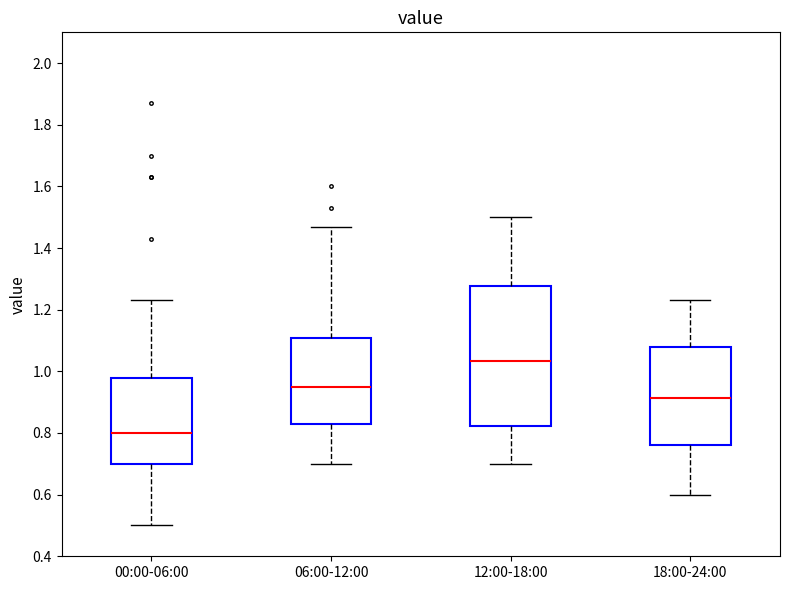

Reading left to right, read every box against the y-axis: the position of its median line, the range the box covers, and the ends of its whiskers. The values are not printed on the chart, so give them approximately, as read against the axis.

00:00-06:00: median 0.80, box 0.70 to 0.98, whiskers 0.50 to 1.24
06:00-12:00: median 0.96, box 0.84 to 1.10, whiskers 0.70 to 1.48
12:00-18:00: median 1.04, box 0.82 to 1.28, whiskers 0.70 to 1.50
18:00-24:00: median 0.92, box 0.76 to 1.08, whiskers 0.60 to 1.24